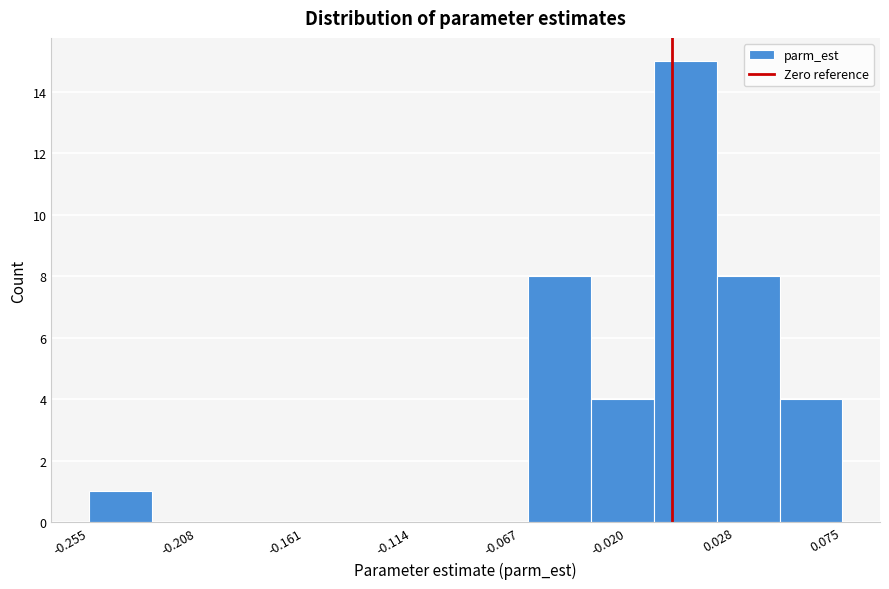

How tall is the bar that spans -0.035 to -0.010 on the x-axis? Neither the bar edges nor the heights are printed on the chart, so give them approximately, as read against the axes.

4